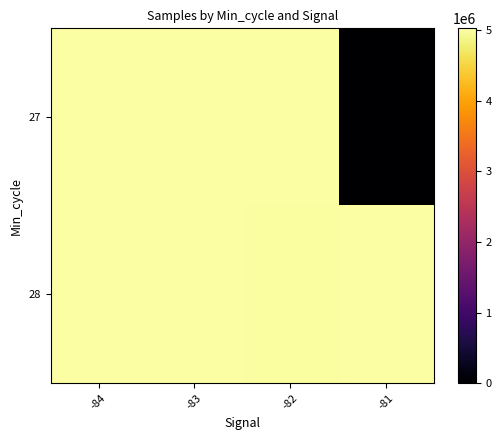

Which label corresponds to the smallest value in the chart?

-81